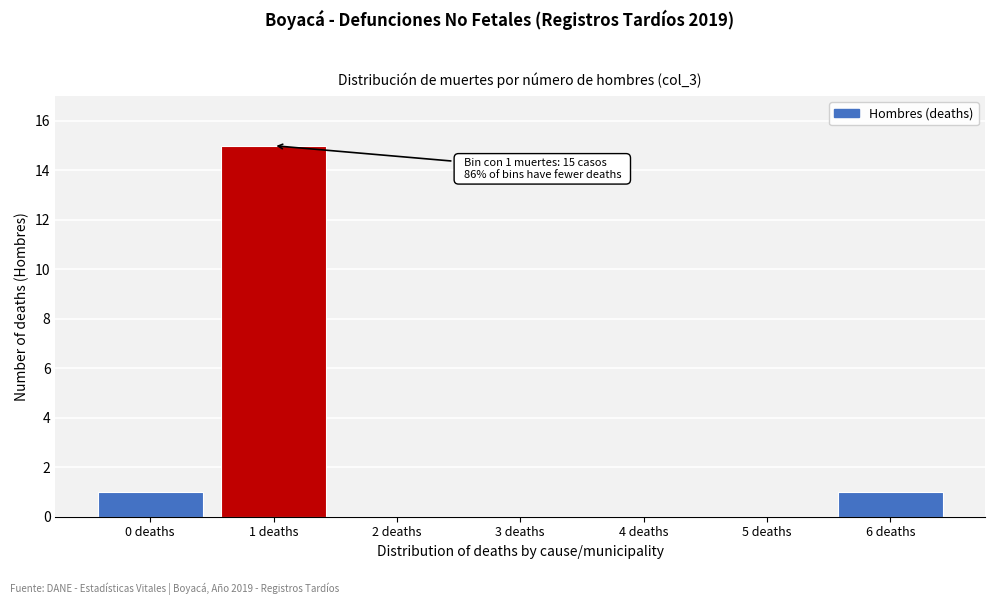

Reading left to right, transcribe all the data shown in this chart.

0 deaths=1	1 deaths=15	2 deaths=0	3 deaths=0	4 deaths=0	5 deaths=0	6 deaths=1